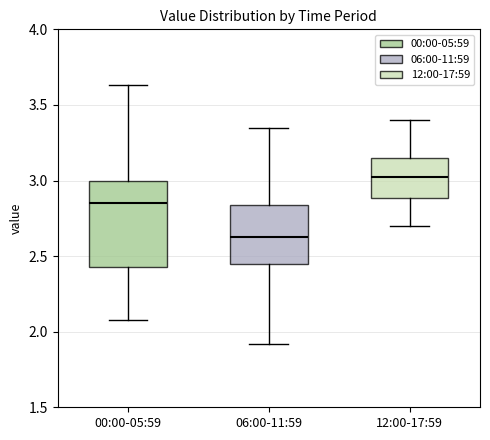

Reading left to right, transcribe this box plot: for each box, give where its median line is, the range the box spans, and where its two whiskers end, as read against the y-axis. The values are not printed on the chart, so give them approximately, as read against the axis.

00:00-05:59: median 2.85, box 2.45 to 3.00, whiskers 2.10 to 3.65
06:00-11:59: median 2.65, box 2.45 to 2.85, whiskers 1.90 to 3.35
12:00-17:59: median 3.05, box 2.90 to 3.15, whiskers 2.70 to 3.40